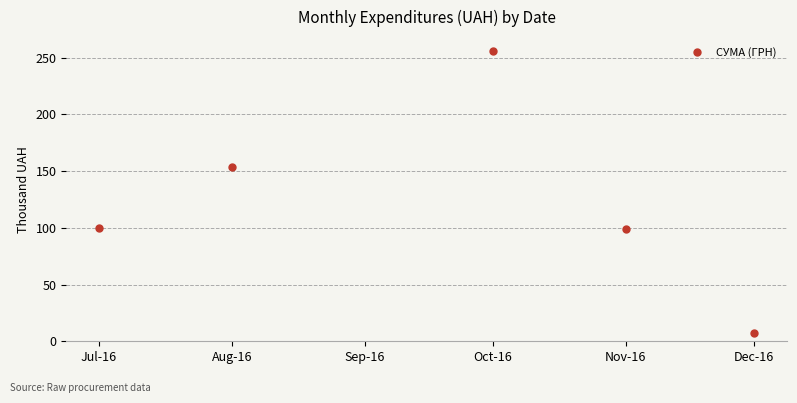

Does the chart have visible grid lines?

Yes